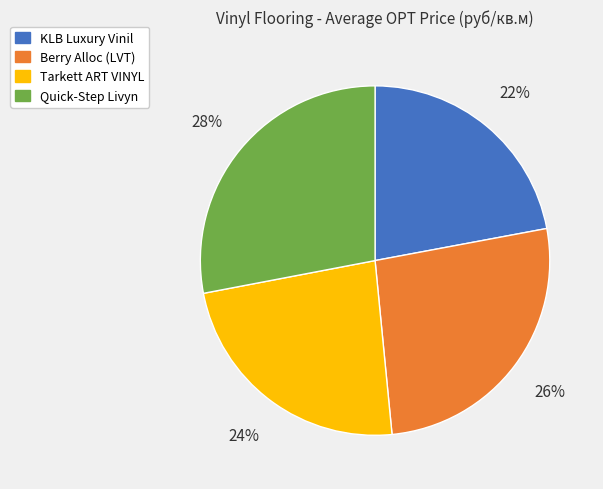

How many segments does this pie chart have?

4